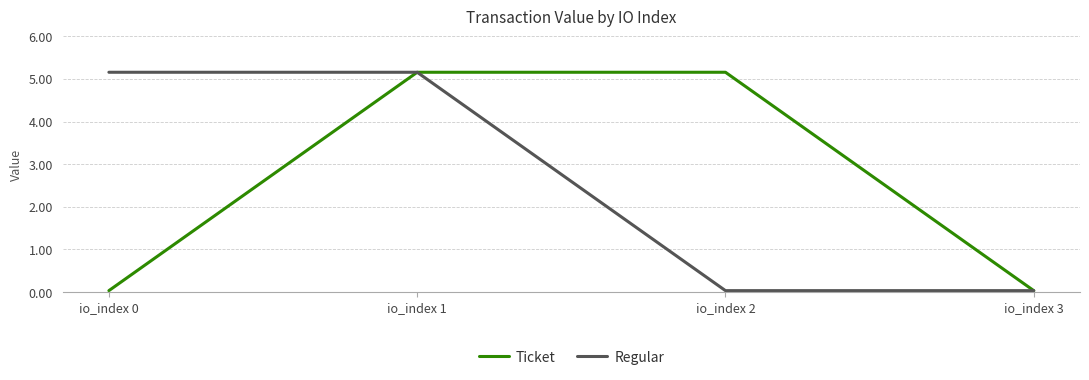

What is the greatest value displayed?

5.2